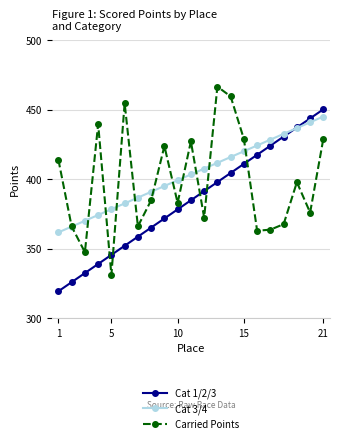

What is the value of the Cat 3/4 point at the 16th from the left?

424.3